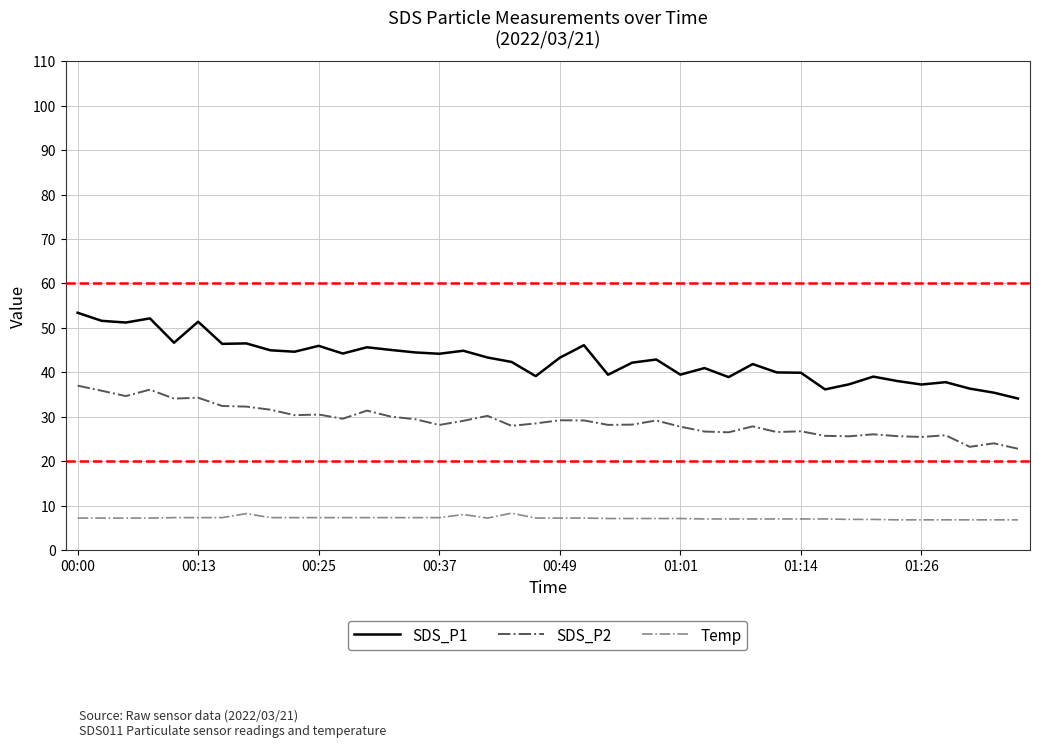

True or false: SDS_P2 and SDS_P1 intersect in this chart.

False